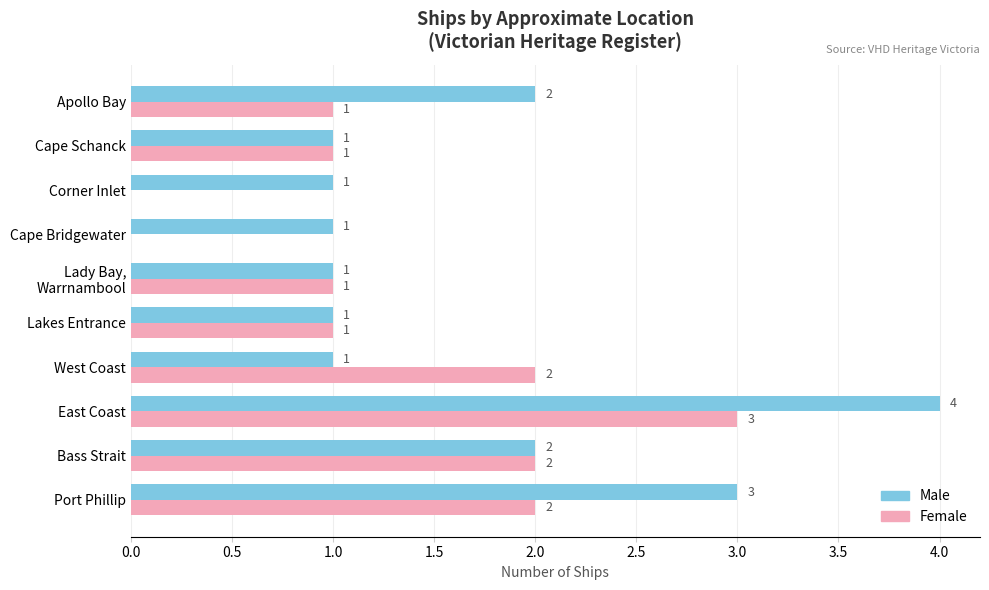

What is the total value across all series at West Coast?

3